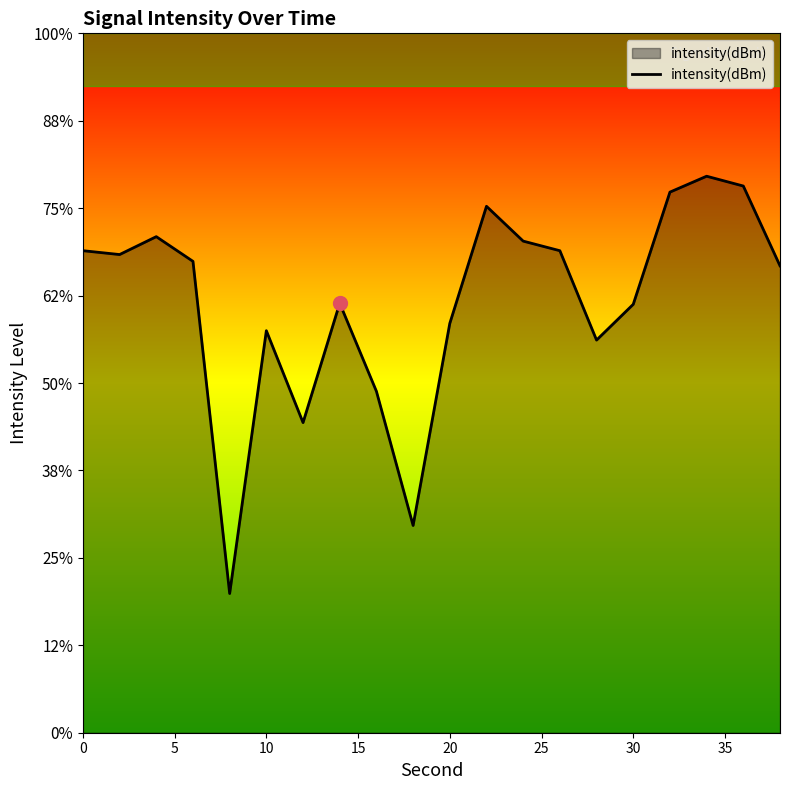

How many lines are shown in the chart?

1